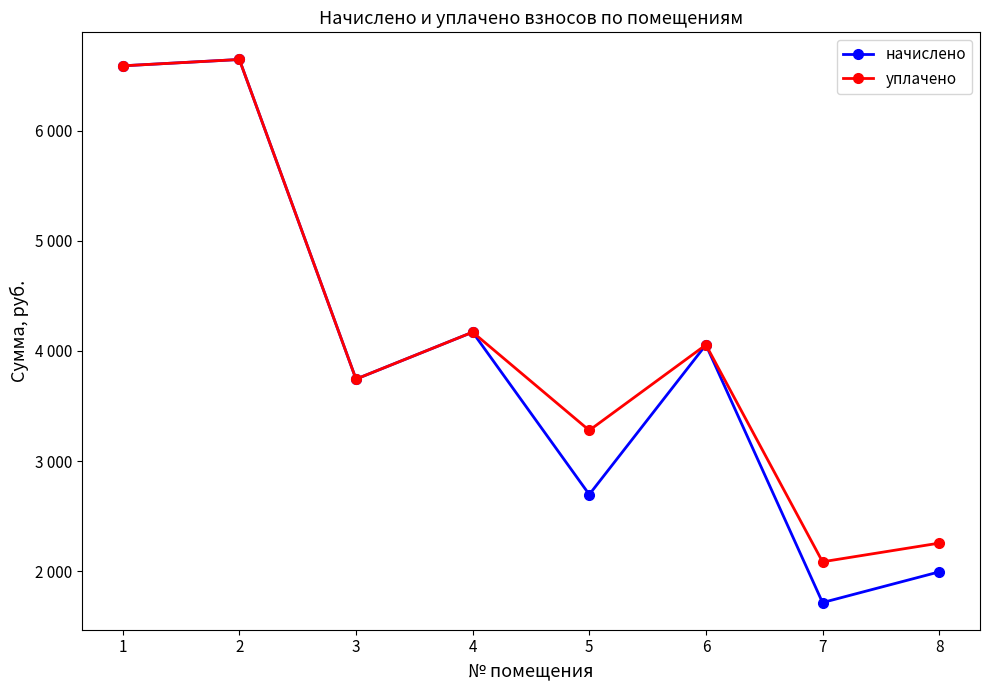

What is the difference between the maximum and second lowest values in the начислено series?

4654.1